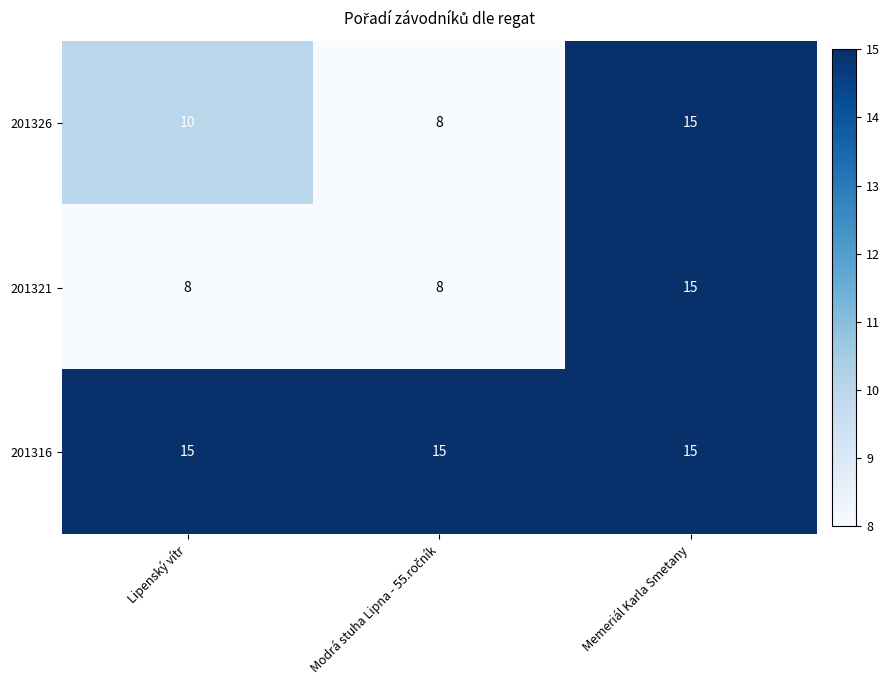

What is the minimum value shown in the chart?

8